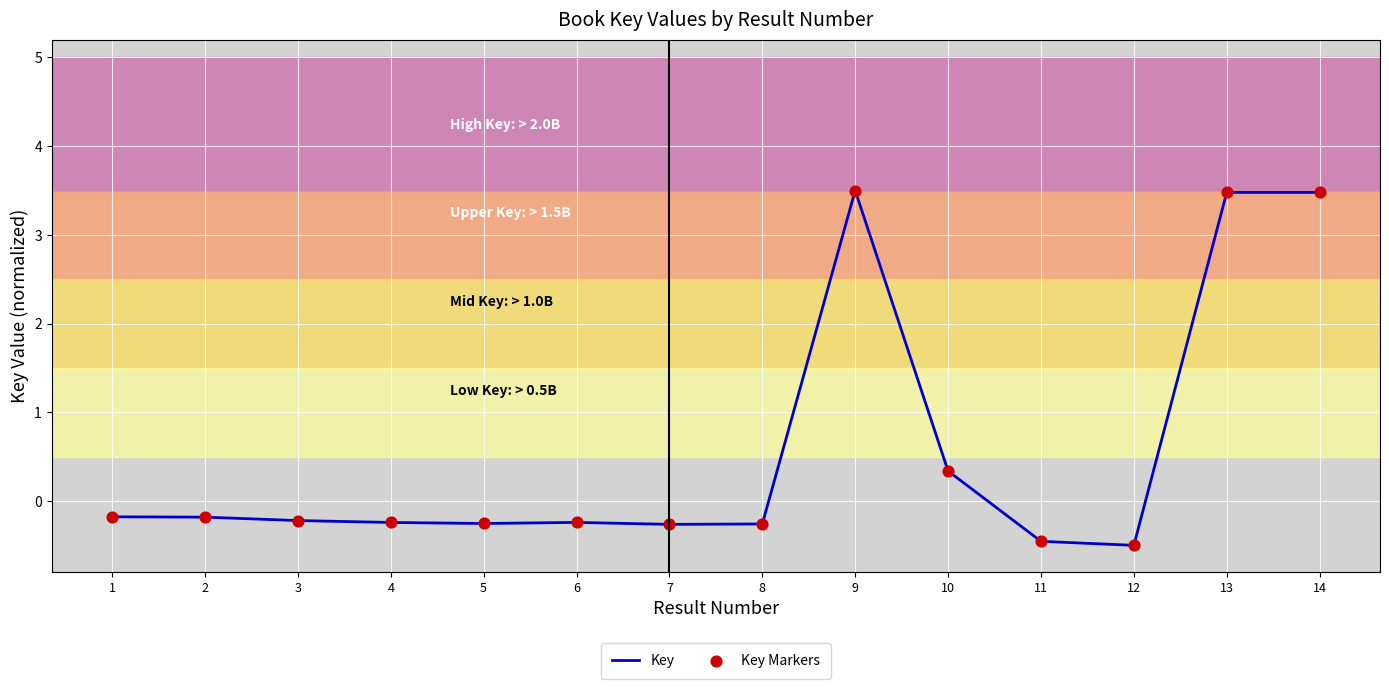

Which has a higher value, 8 or 10?

10